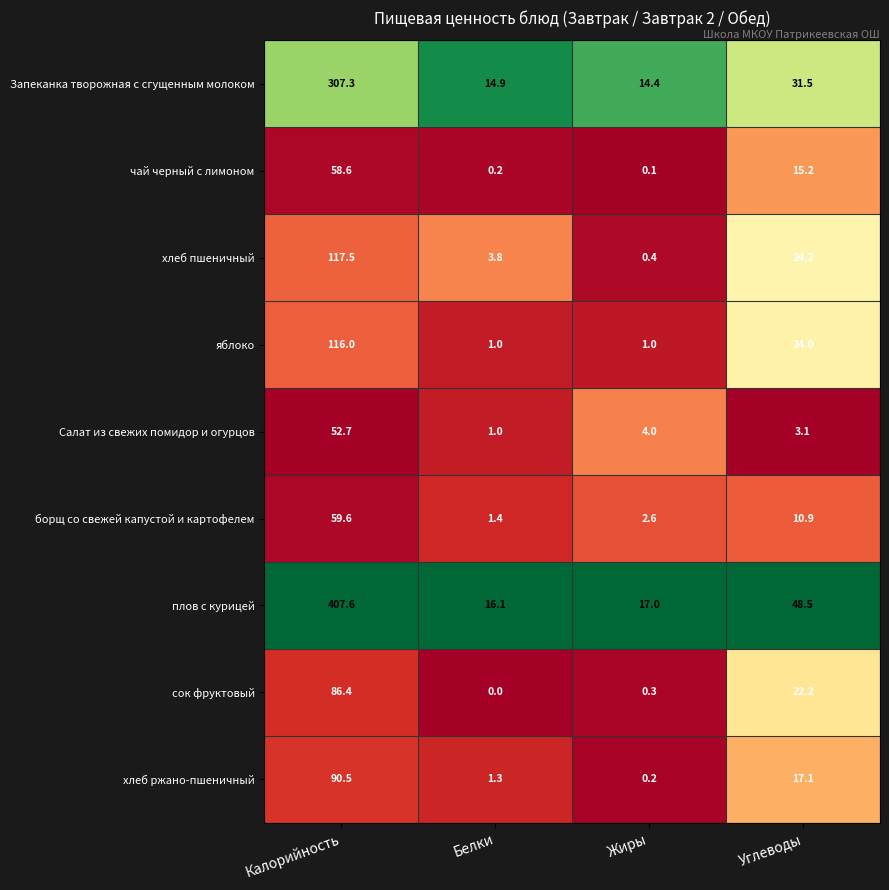

What is the lowest value of the яблоко series?

1.0